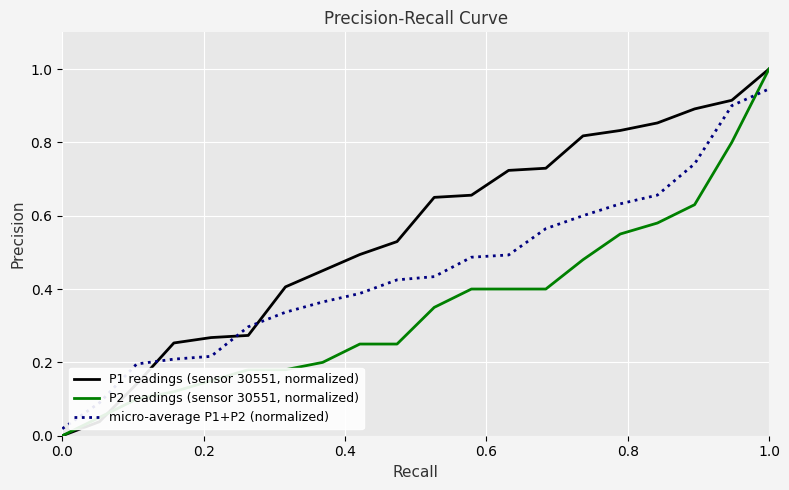

True or false: micro-average P1+P2 (normalized) and P1 readings (sensor 30551, normalized) intersect in this chart.

True